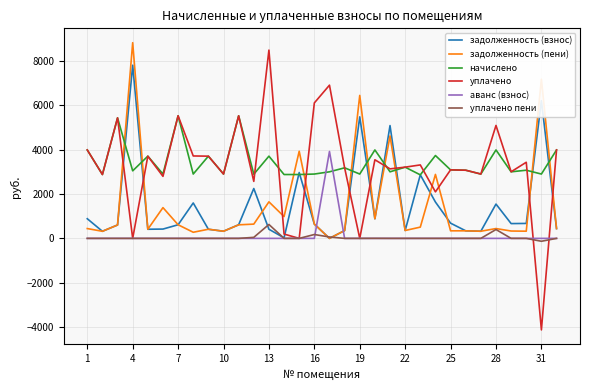

What is the greatest value displayed?

8825.3